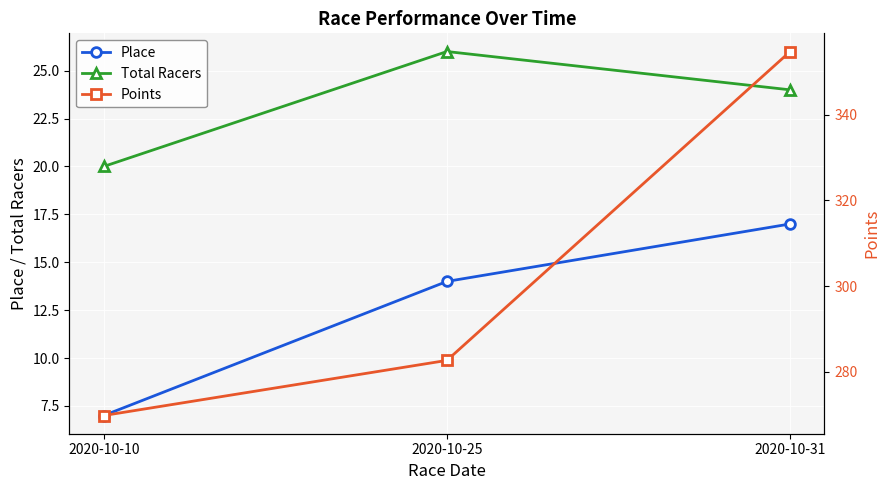

Reading left to right, what are all the values shown in this chart?

Place: 2020-10-10=7.0	2020-10-25=14.0	2020-10-31=17.0
Total Racers: 2020-10-10=20.0	2020-10-25=26.0	2020-10-31=24.0
Points: 2020-10-10=269.8	2020-10-25=282.7	2020-10-31=354.7